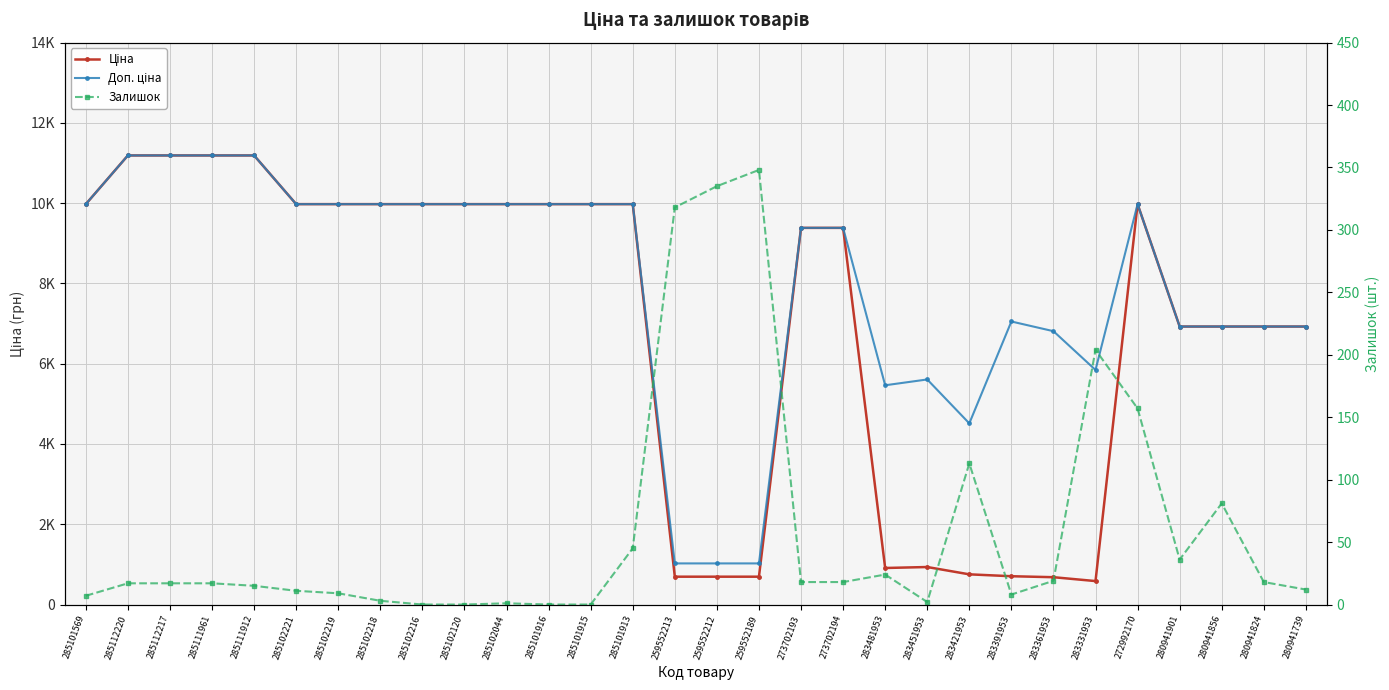

At which label does Залишок first exceed 17?

285101913